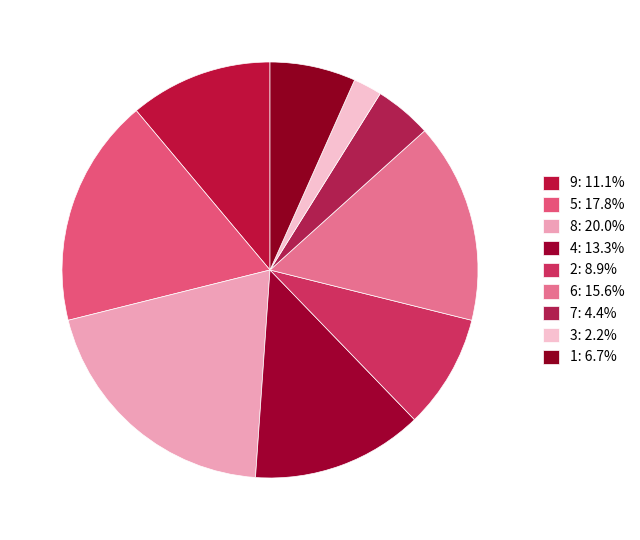

What portion of the pie excludes 9?

88.9%